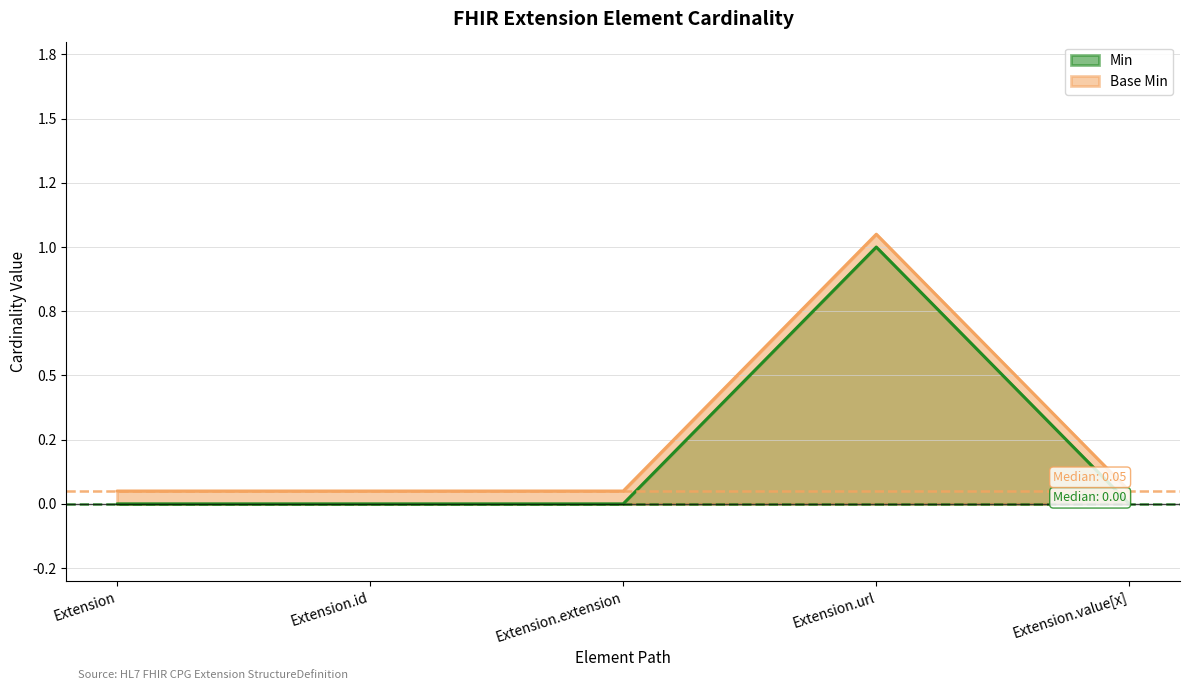

Reading right to left, extract all data points from this chart.

Min: 0.0	1.0	0.0	0.0	0.0
Base Min: 0.1	1.1	0.1	0.1	0.1